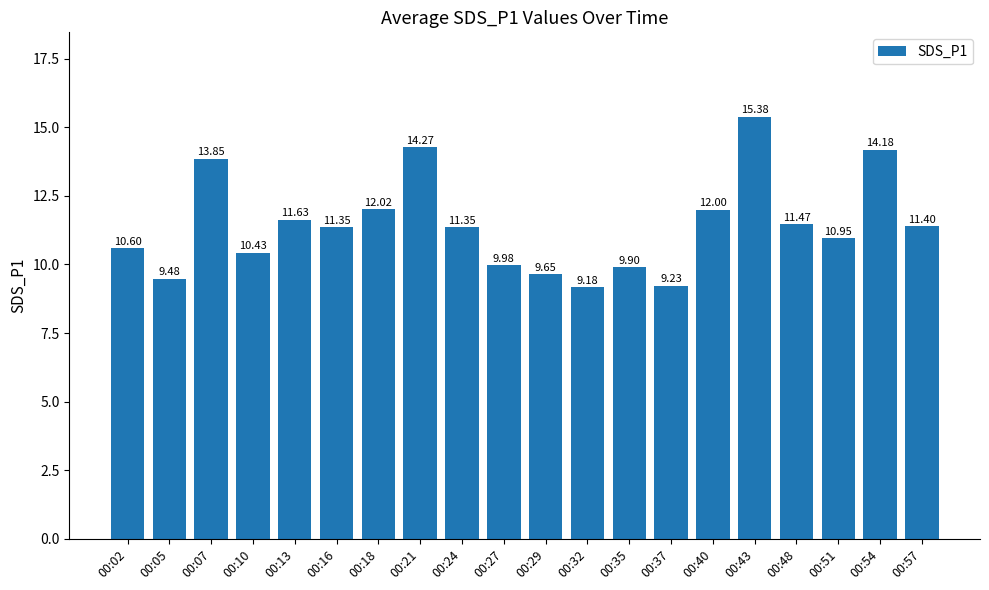

What is the difference between the maximum and minimum values?

6.2